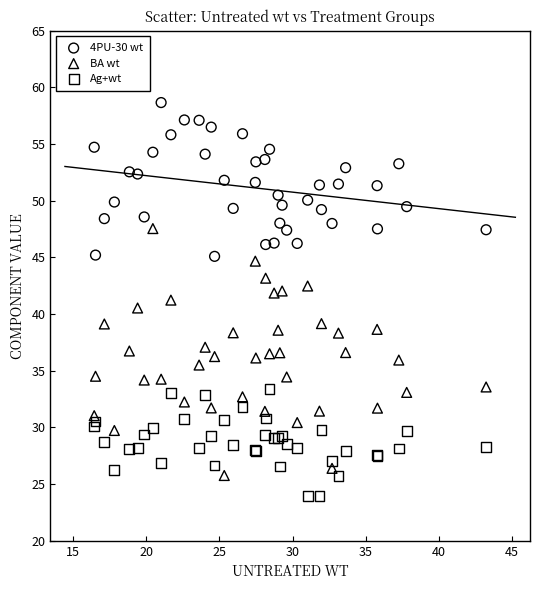

Which series reaches the maximum Y coordinate?

4PU-30 wt